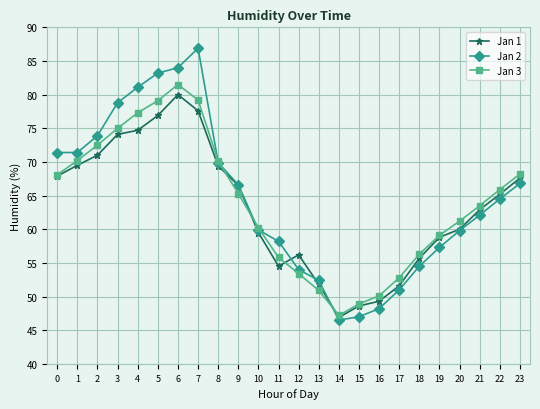

The Jan 3 series shows 23.2 at 21. True or false?

False